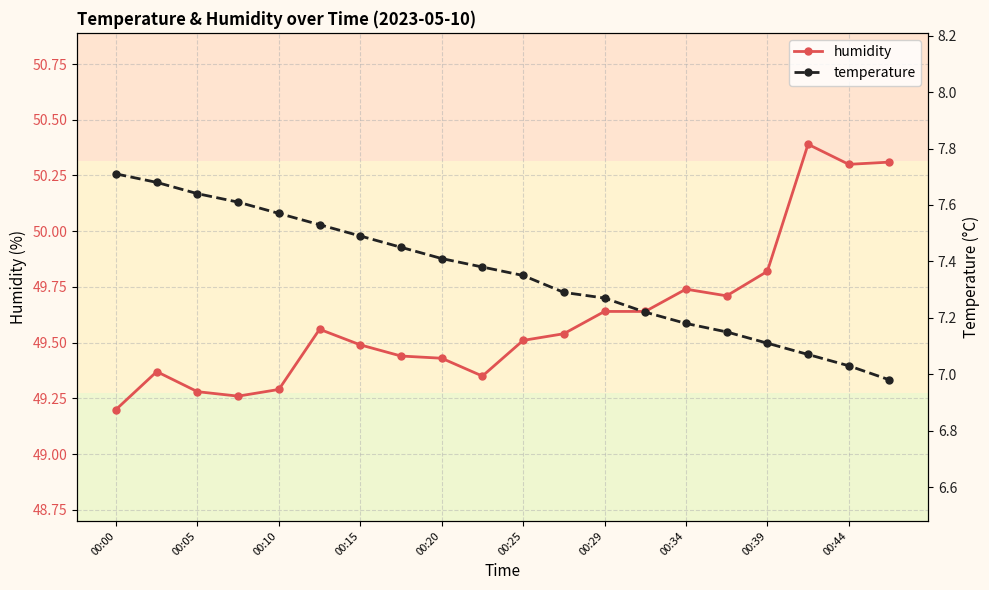

What is the average value of the temperature series?

7.4